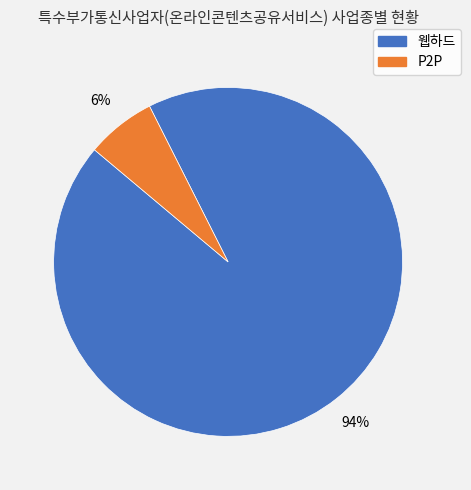

Which category accounts for the majority?

웹하드